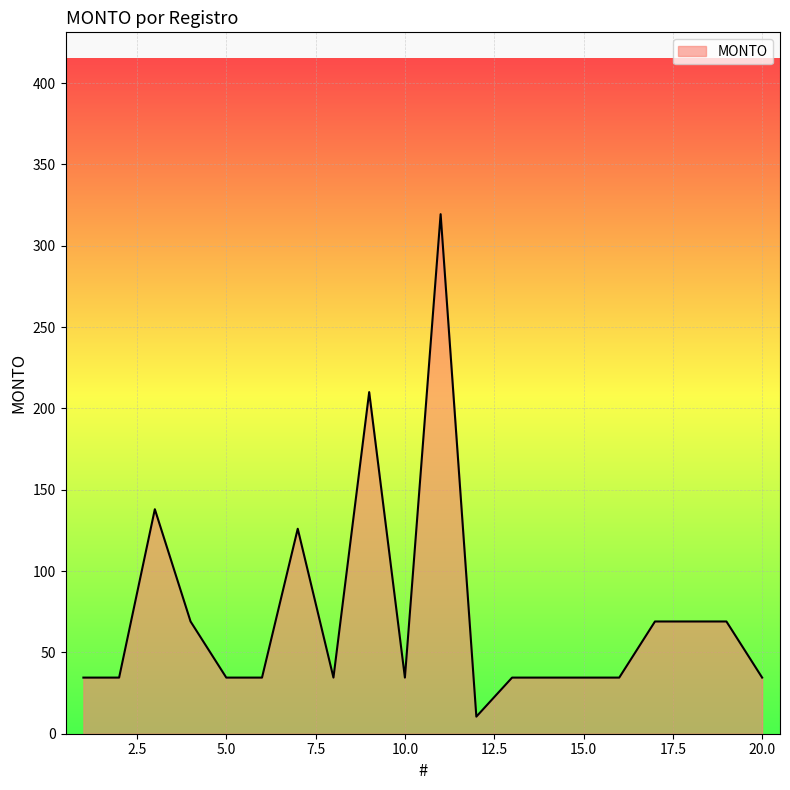

What is the maximum value shown in the chart?

319.4